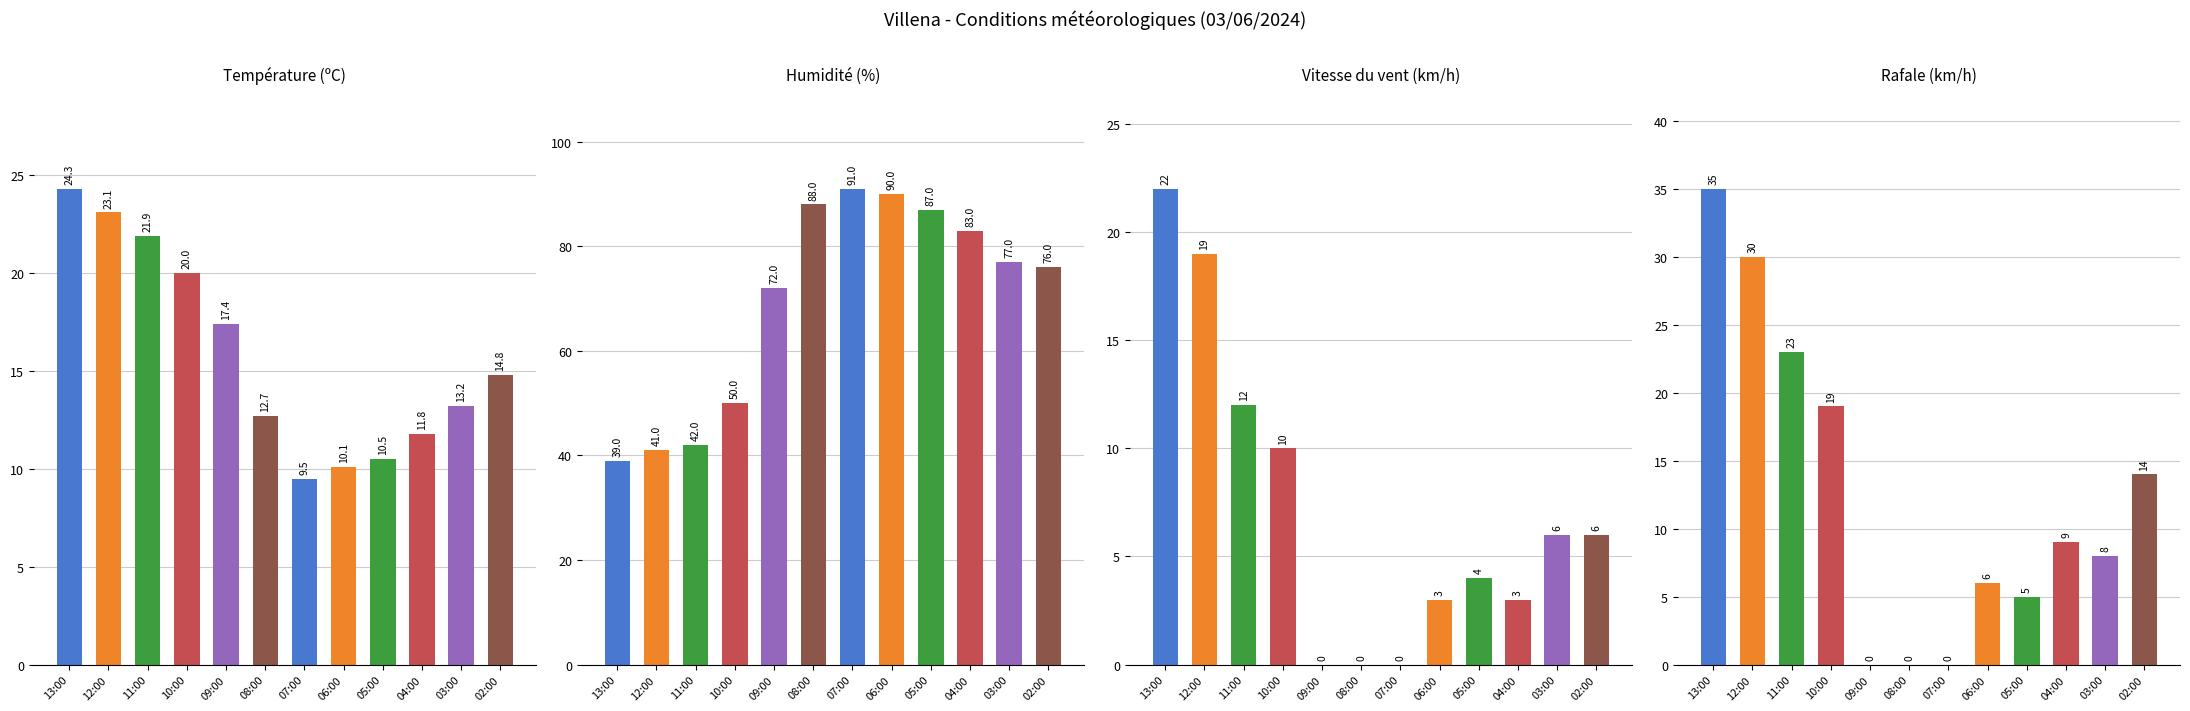

How many data points in Humidité (%) are less than 77?

6